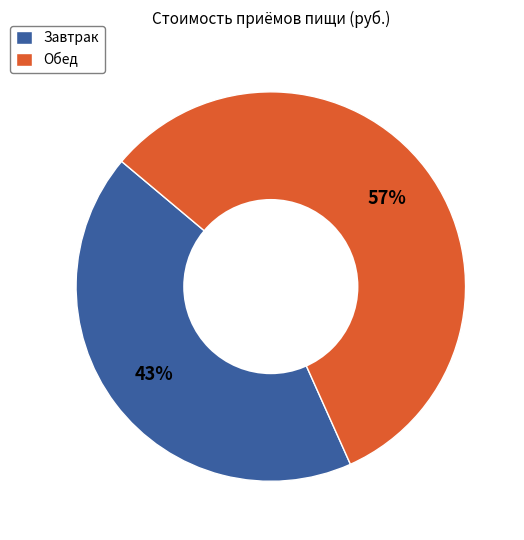

True or false: Завтрак accounts for 54% of the total.

False